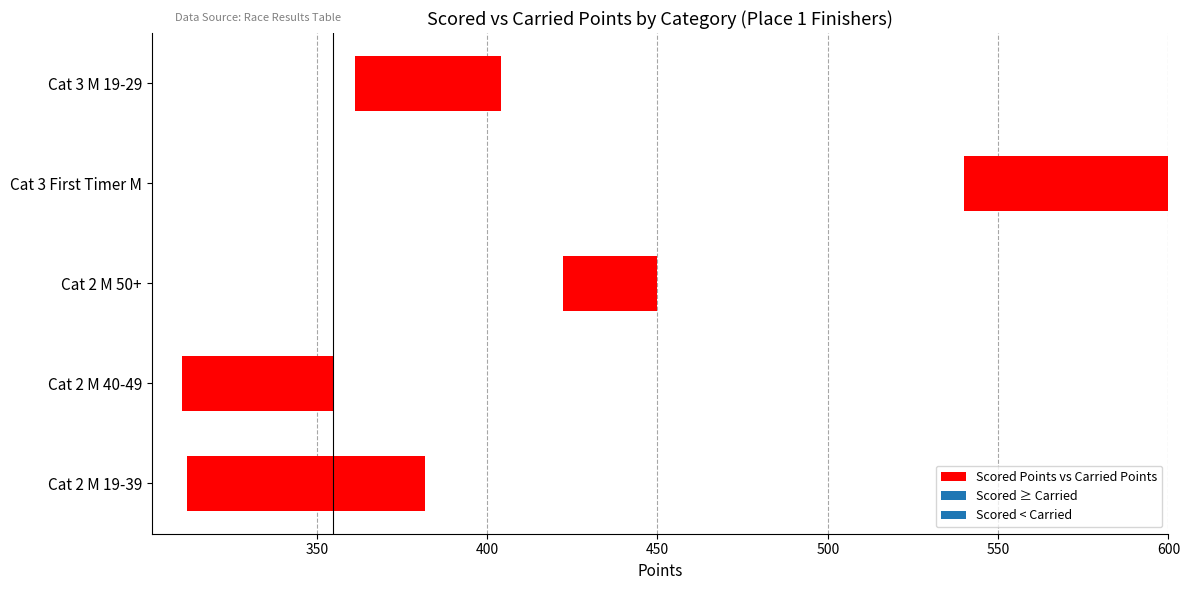

Between Cat 2 M 19-39 and Cat 3 M 19-29, which is larger?

Cat 3 M 19-29